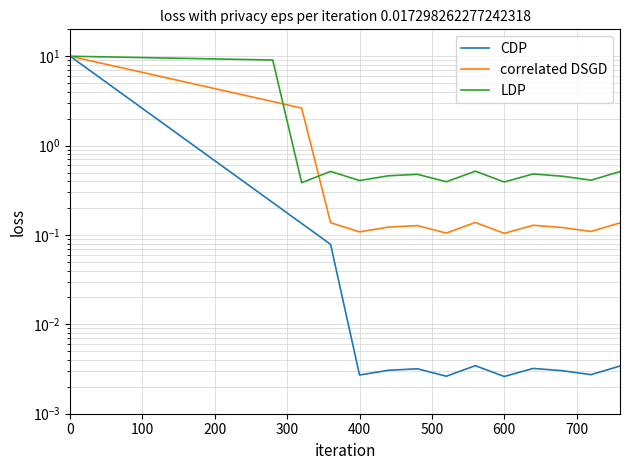

True or false: CDP has more than 2 interior local peaks.

True